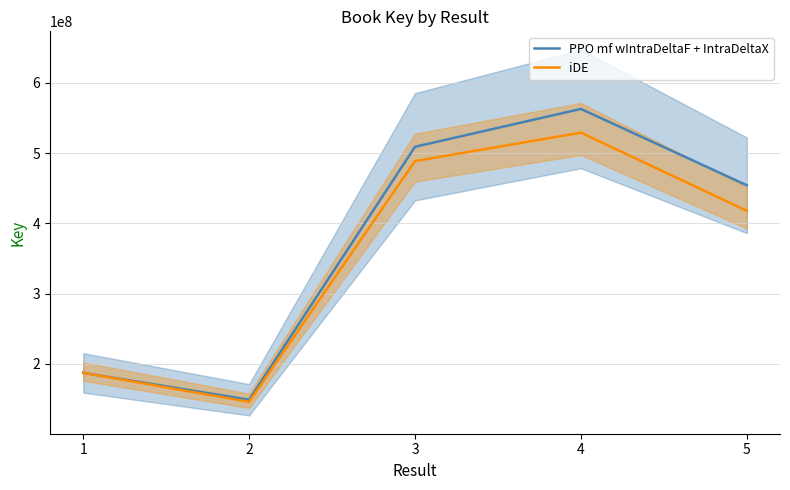

Reading left to right, what are all the values shown in this chart?

PPO mf wIntraDeltaF + IntraDeltaX: 1=187121232.0	2=148893059.0	3=509031624.0	4=562888292.0	5=454173894.0
iDE: 1=187121232.0	2=145915197.8	3=488670359.0	4=529114994.5	5=417839982.5